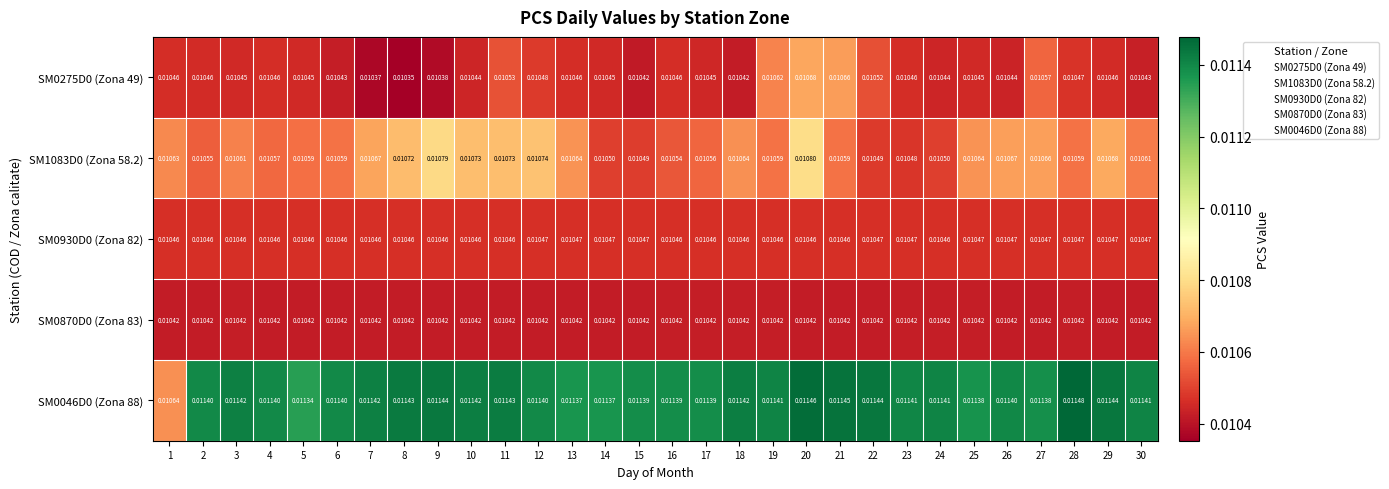

How many series are shown in this chart?

5